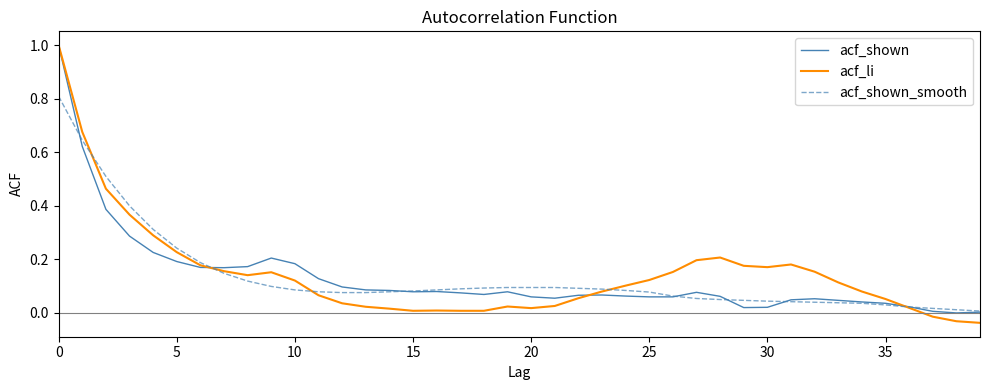

Which series has the widest spread of values?

acf_li